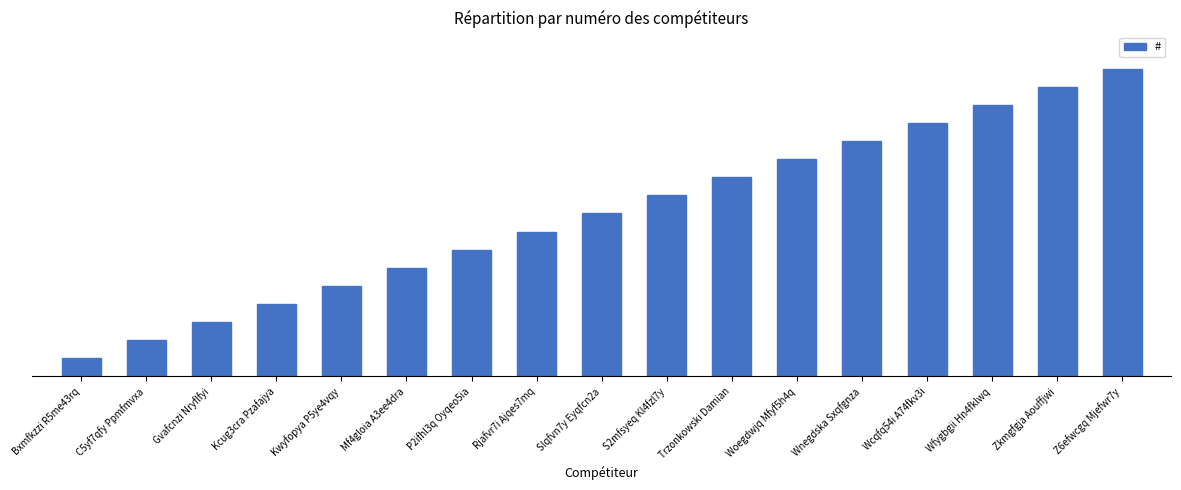

The chart shows a value of 4 at P2ifhl3q Oyqeo5ia. True or false?

False